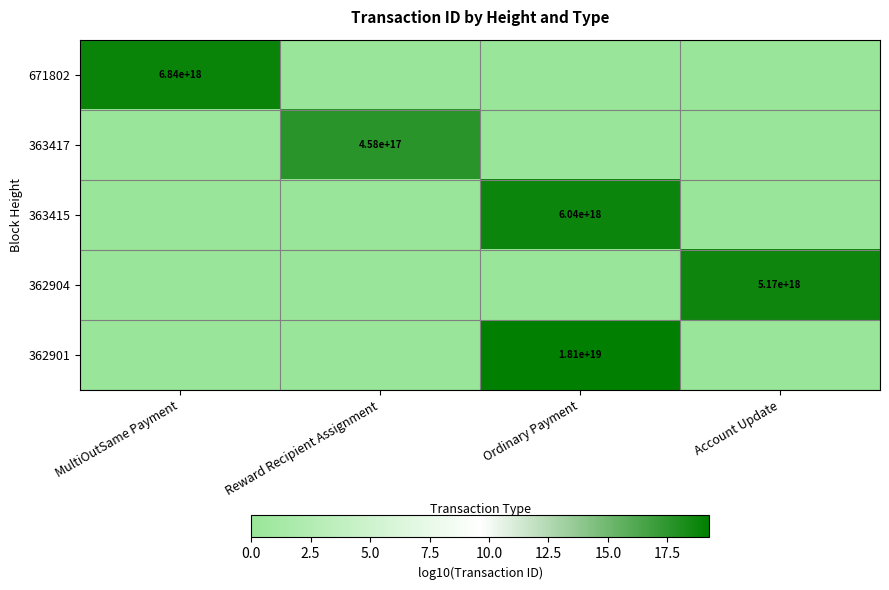

The 362901 series shows 25809189433268637696 at Ordinary Payment. True or false?

False